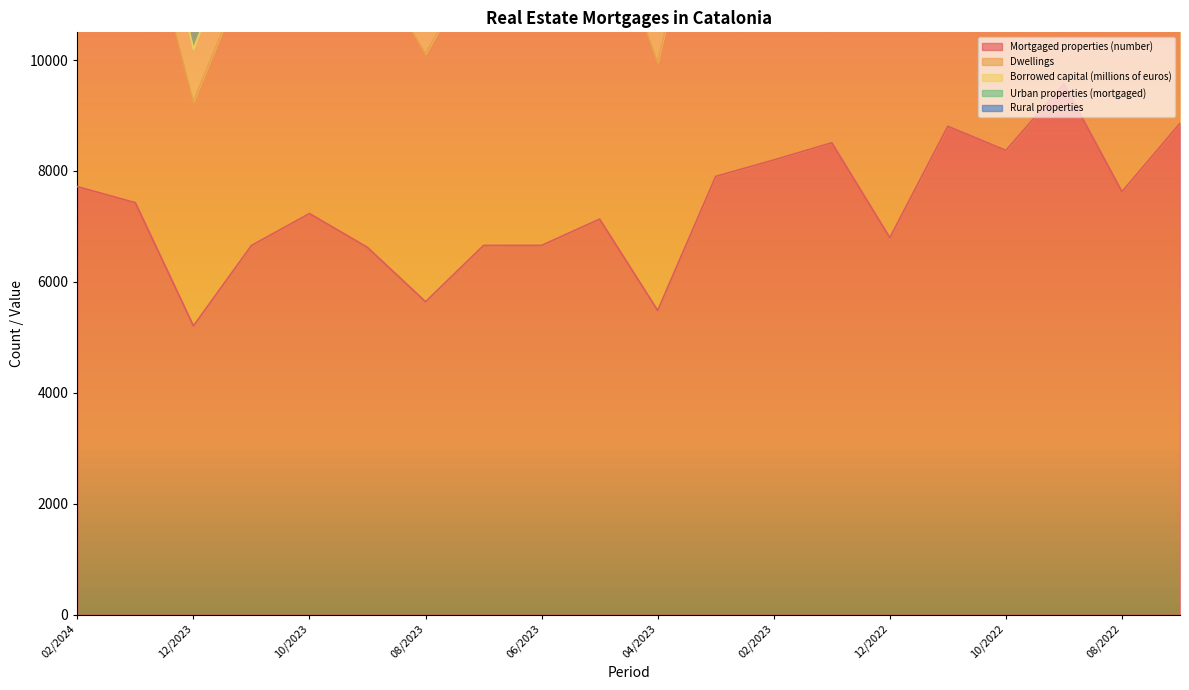

At how many categories does at least one series exceed 8184?

20